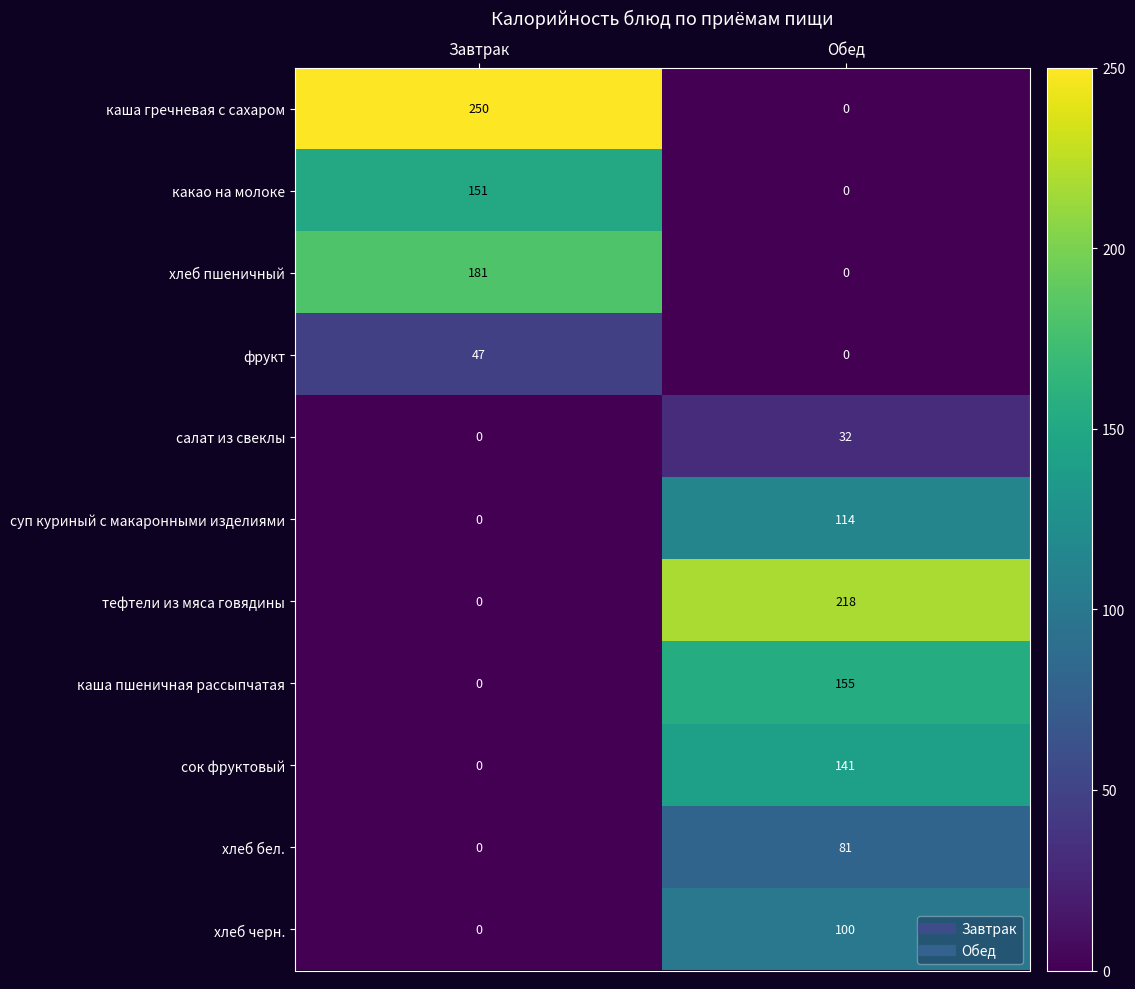

What is the difference between the highest and lowest values at Завтрак?

250